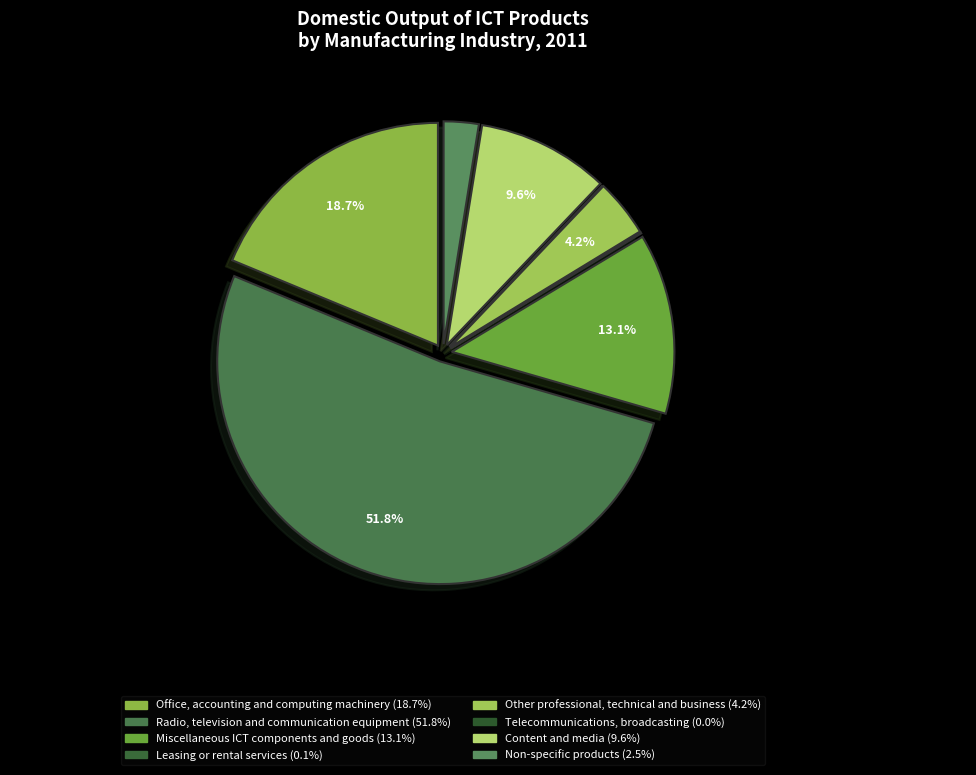

Which category has the smallest portion of the pie?

Telecommunications,
broadcasting